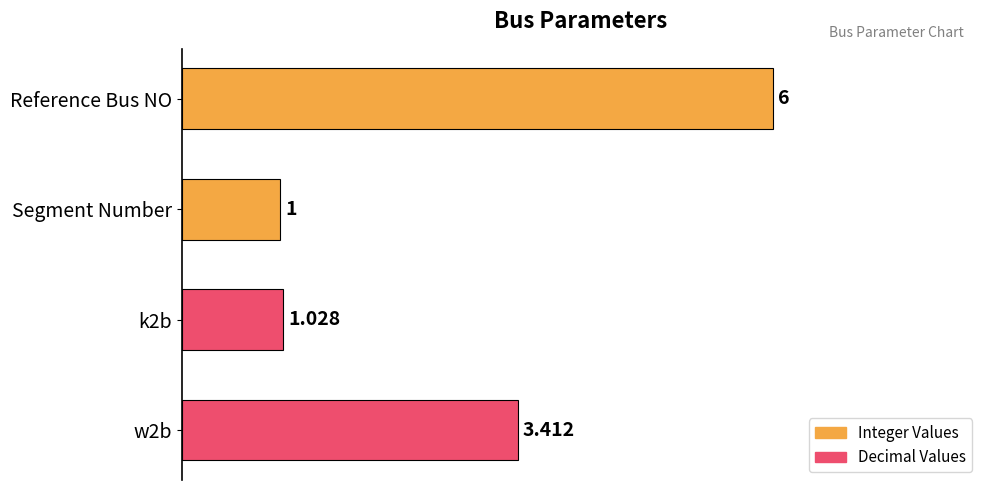

Which label corresponds to the largest value in the chart?

Reference Bus NO